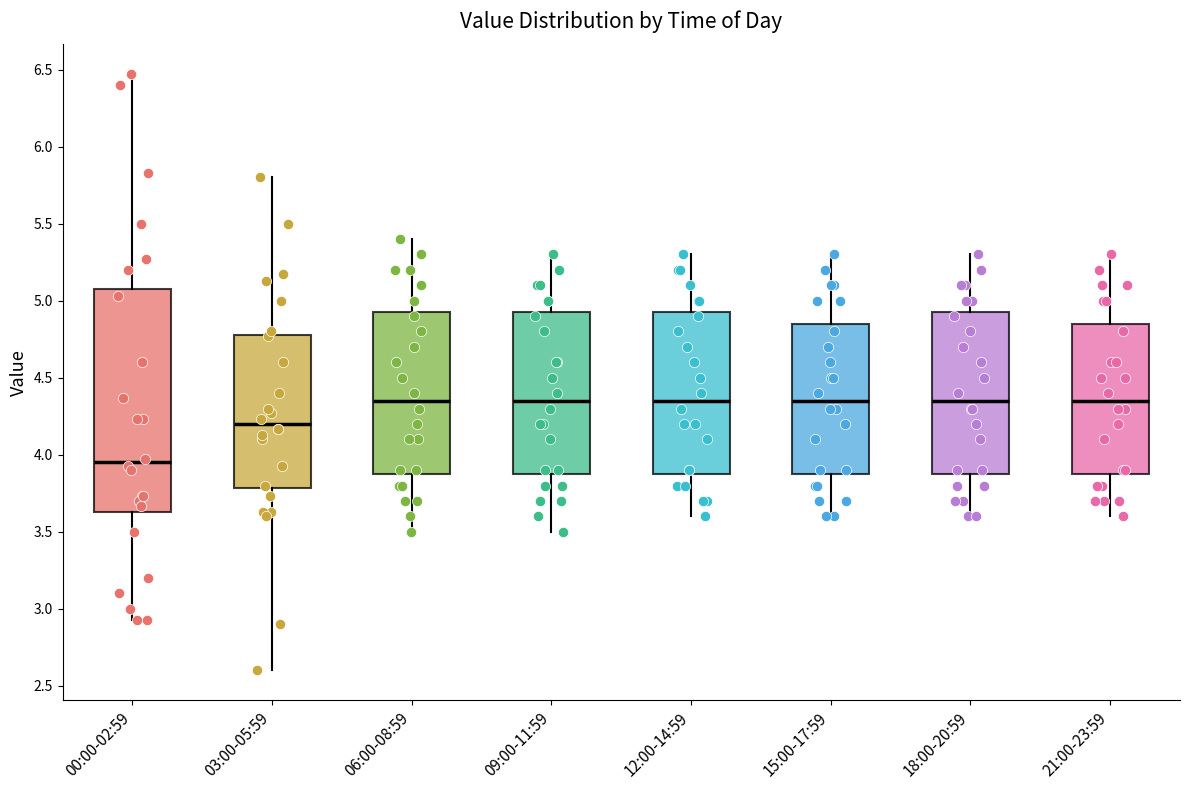

Reading left to right, read every box against the y-axis: the position of its median line, the range the box covers, and the ends of its whiskers. The values are not printed on the chart, so give them approximately, as read against the axis.

00:00-02:59: median 3.95, box 3.65 to 5.05, whiskers 2.95 to 6.45
03:00-05:59: median 4.20, box 3.80 to 4.80, whiskers 2.60 to 5.80
06:00-08:59: median 4.35, box 3.90 to 4.95, whiskers 3.50 to 5.40
09:00-11:59: median 4.35, box 3.90 to 4.95, whiskers 3.50 to 5.30
12:00-14:59: median 4.35, box 3.90 to 4.95, whiskers 3.60 to 5.30
15:00-17:59: median 4.35, box 3.90 to 4.85, whiskers 3.60 to 5.30
18:00-20:59: median 4.35, box 3.90 to 4.95, whiskers 3.60 to 5.30
21:00-23:59: median 4.35, box 3.90 to 4.85, whiskers 3.60 to 5.30